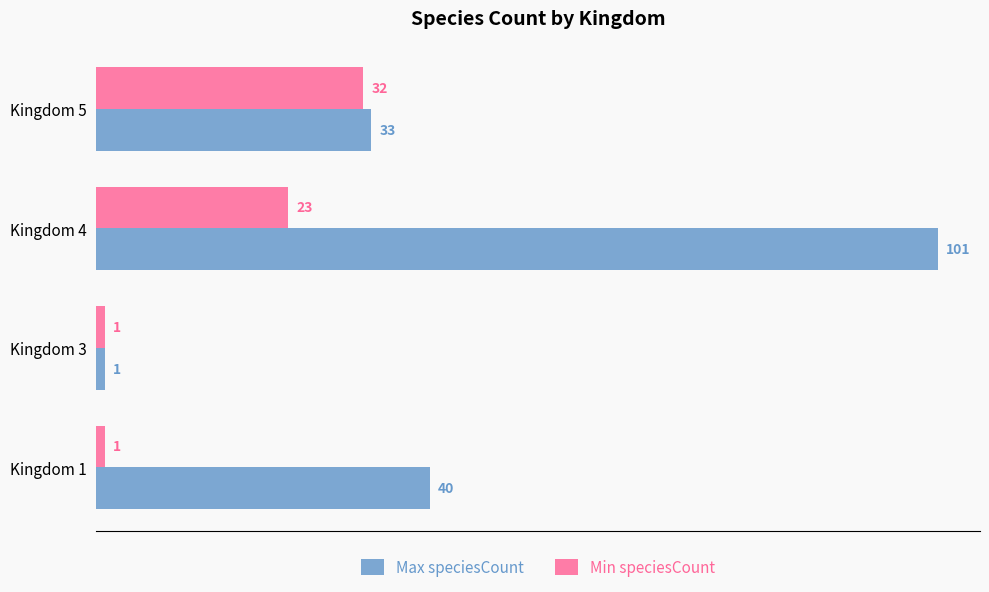

How many Min speciesCount values are between 1 and 32?

4